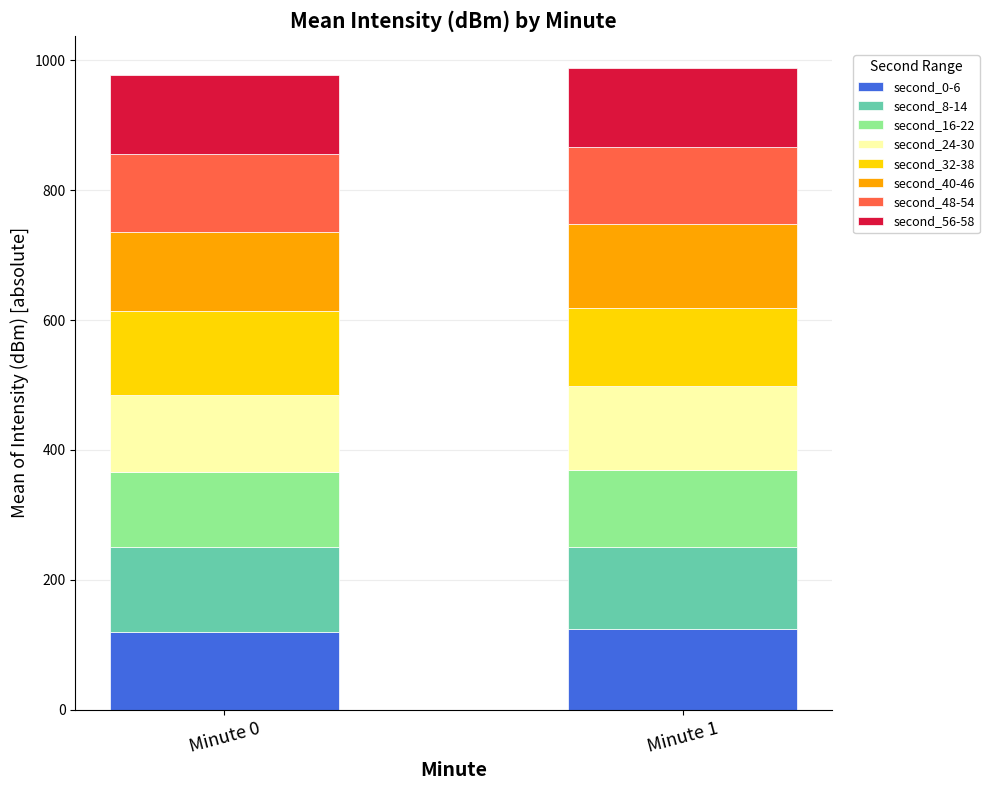

Reading left to right, what are the values for second_0-6?

120.1	124.6